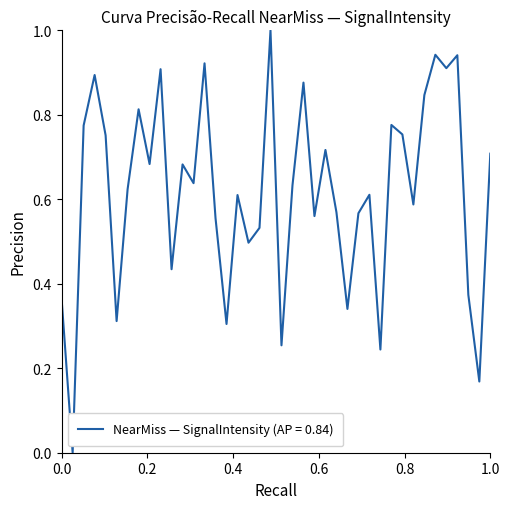

Does the chart have visible grid lines?

No